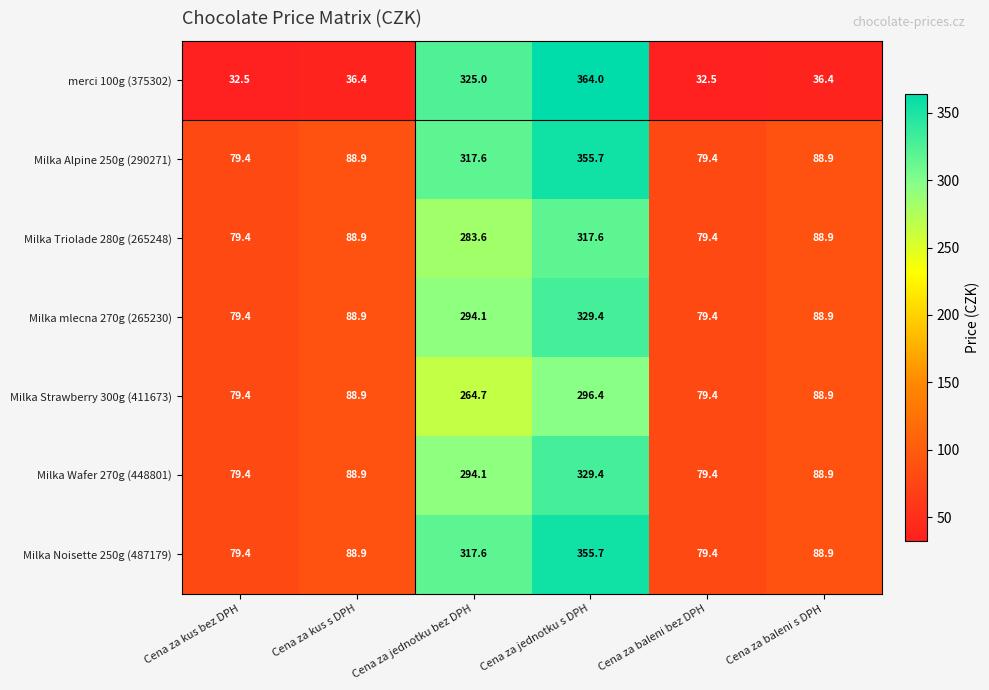

At how many categories does at least one series exceed 260?

2